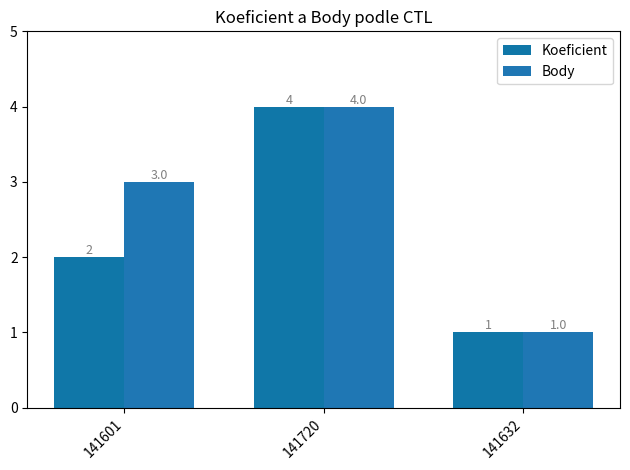

What is the label of the 2nd bar from the left?

141720